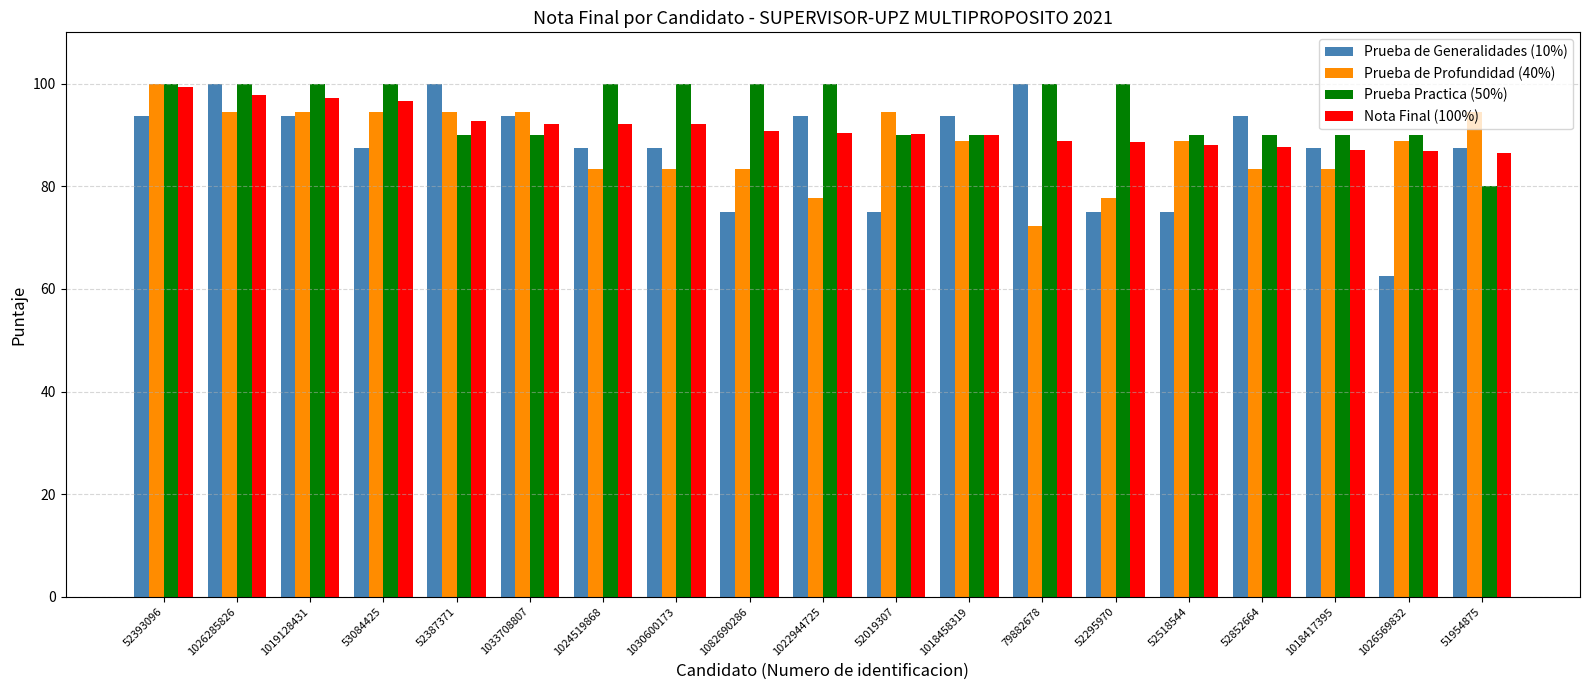

What are all the series names shown in the legend?

Prueba de Generalidades (10%), Prueba de Profundidad (40%), Prueba Practica (50%), Nota Final (100%)